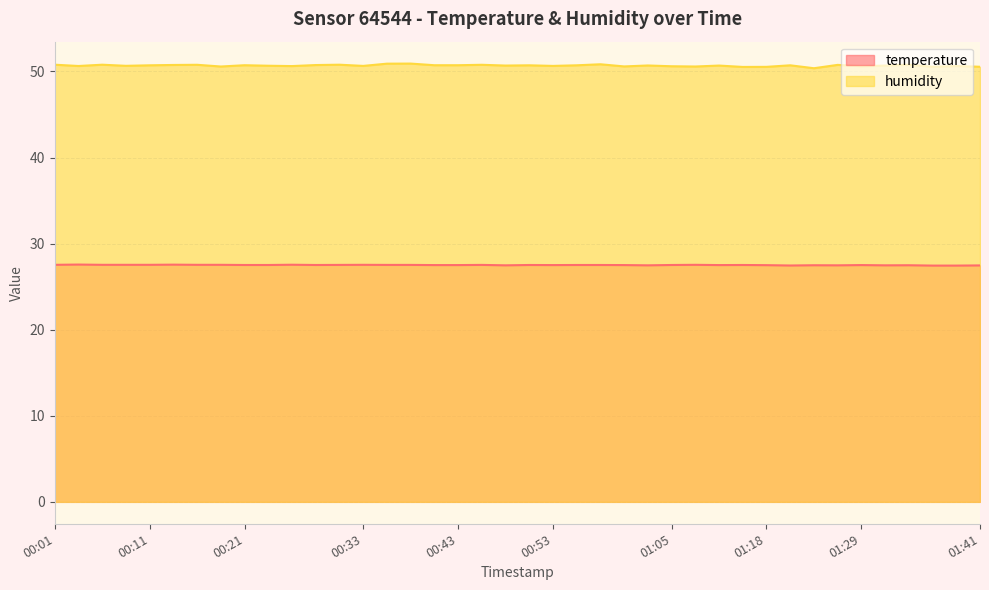

What is the value of the temperature point at the 17th from the left?

27.5